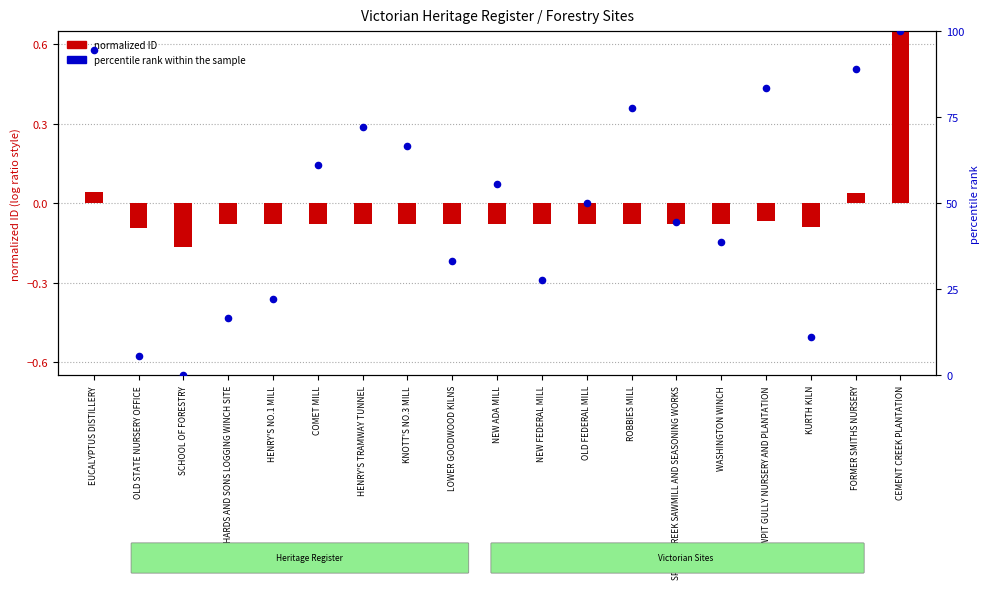

Which series has the largest total across all categories?

percentile rank within the sample